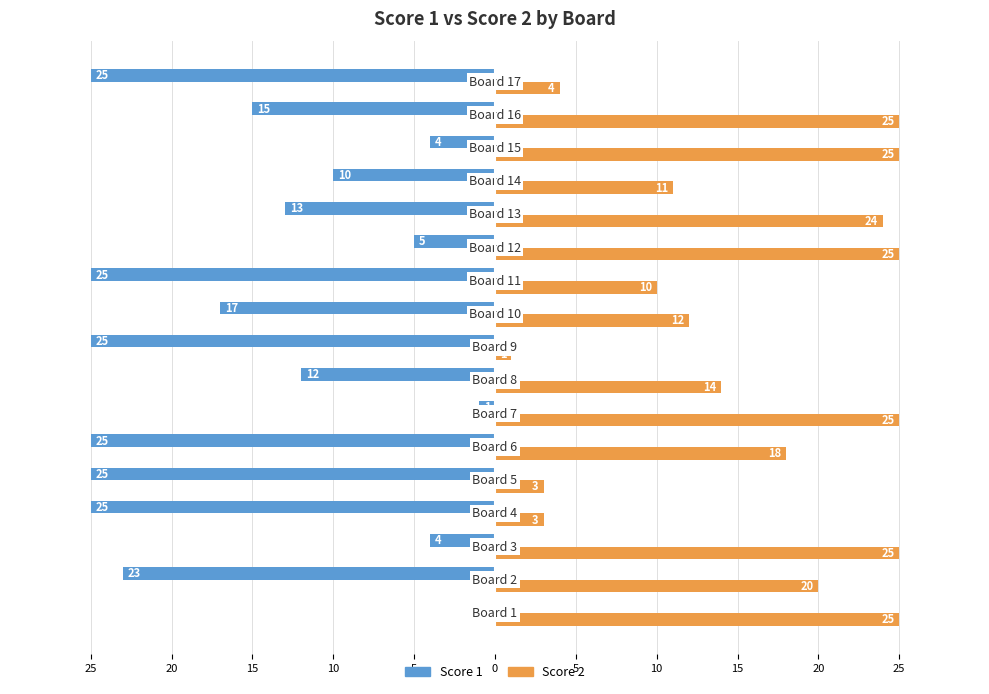

What is the label of the 14th bar from the right?

10